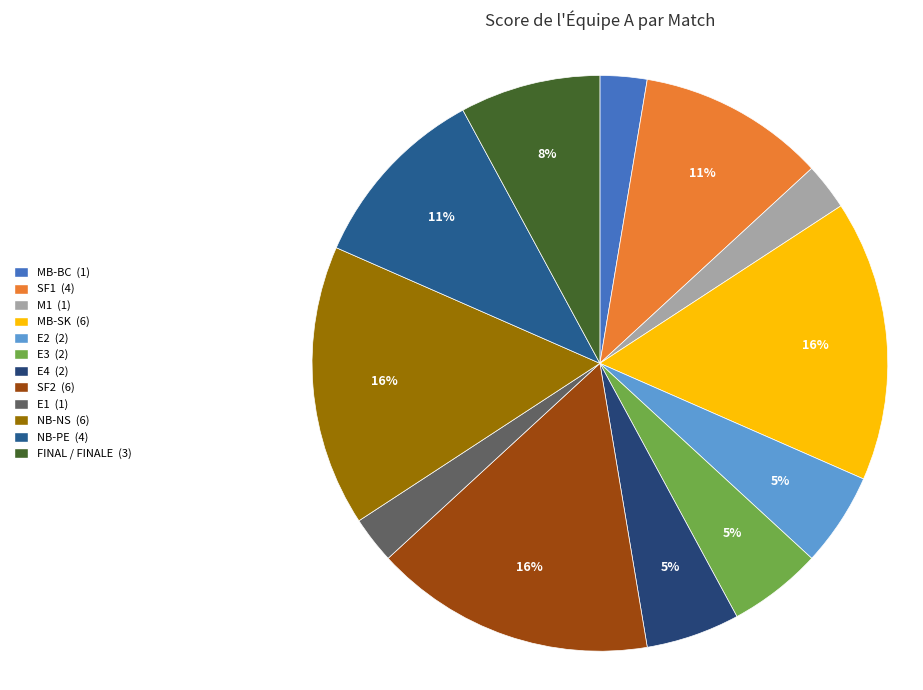

Count the number of slices in the pie.

12